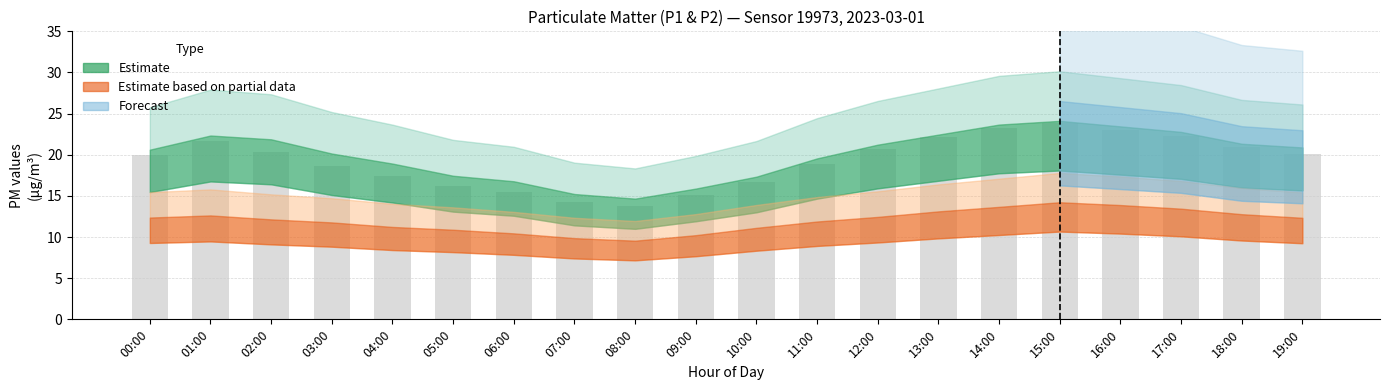

How many bars are there in total?

20